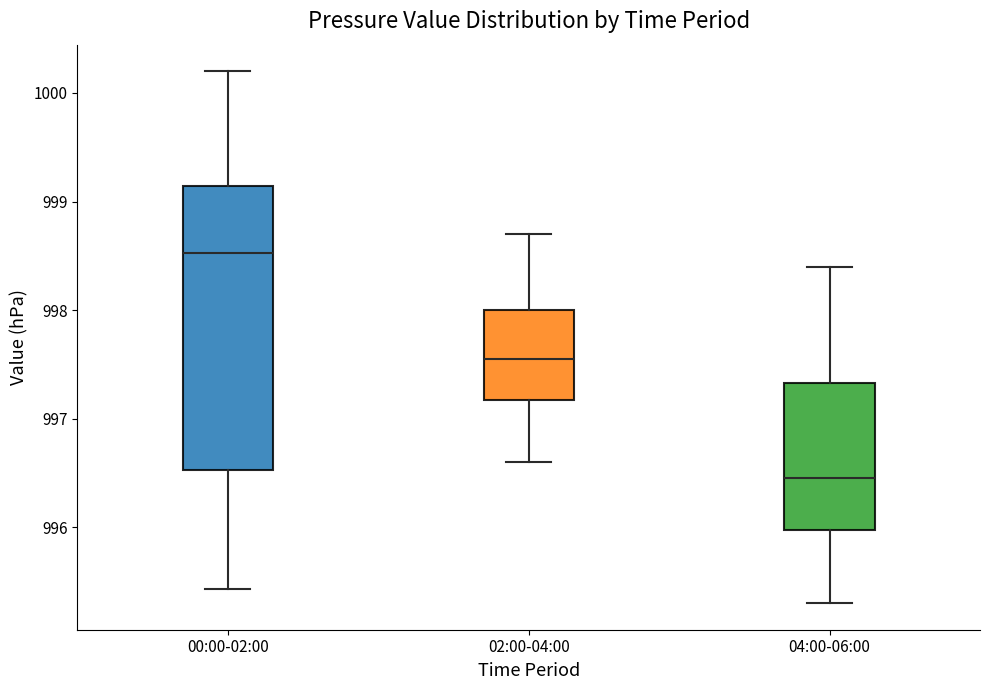

Reading left to right, transcribe this box plot: for each box, give where its median line is, the range the box spans, and where its two whiskers end, as read against the y-axis. The values are not printed on the chart, so give them approximately, as read against the axis.

00:00-02:00: median 998.5, box 996.5 to 999.1, whiskers 995.4 to 1000.2
02:00-04:00: median 997.6, box 997.2 to 998.0, whiskers 996.6 to 998.7
04:00-06:00: median 996.5, box 996.0 to 997.3, whiskers 995.3 to 998.4